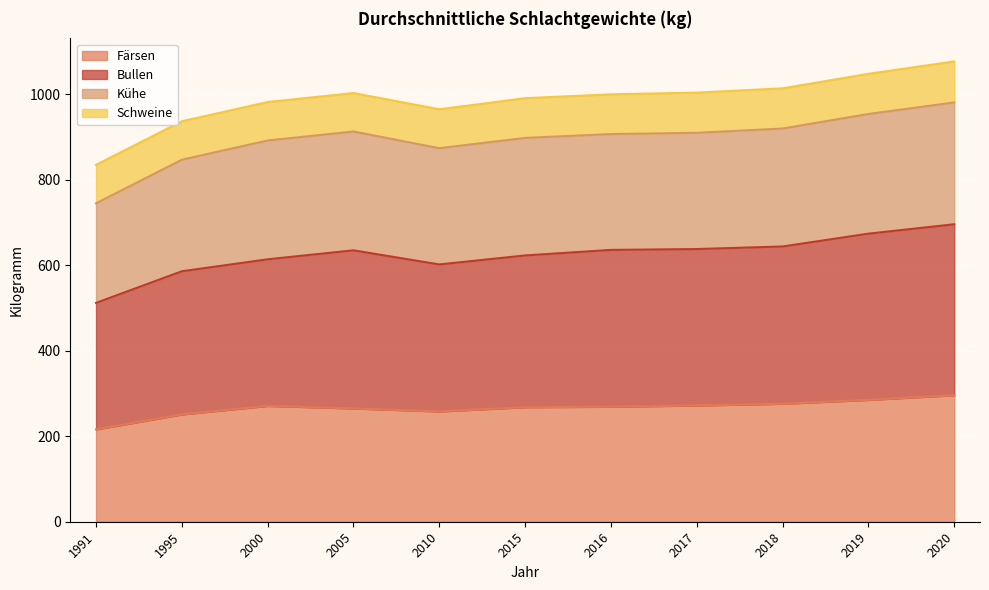

What is the lowest value of the Färsen series?

216